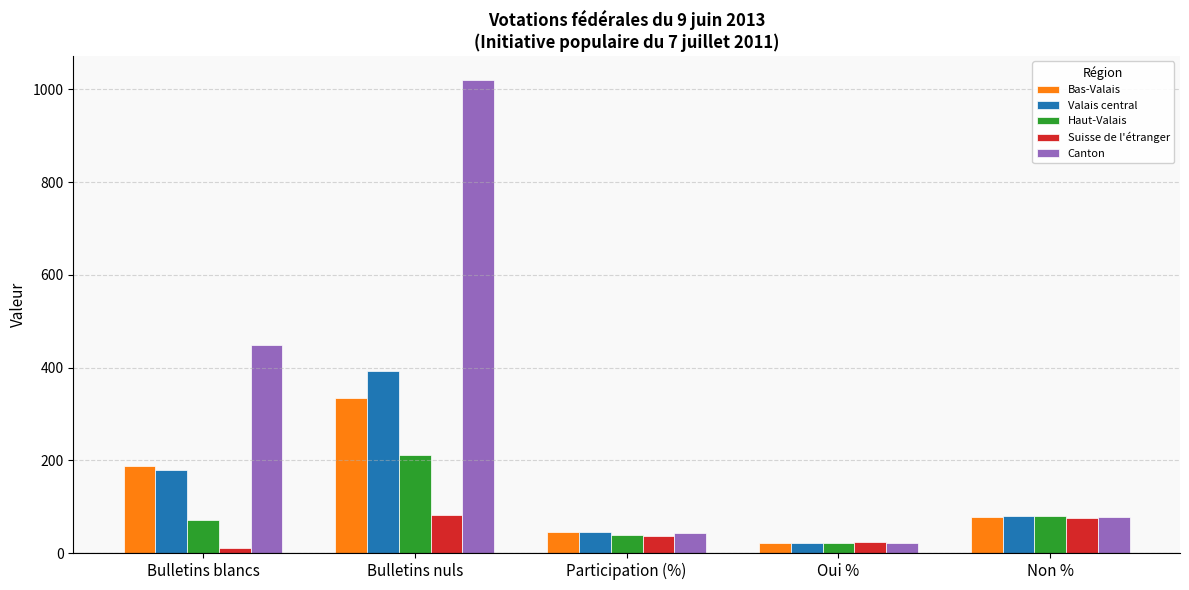

At which category does the chart reach its minimum across all series?

Bulletins blancs